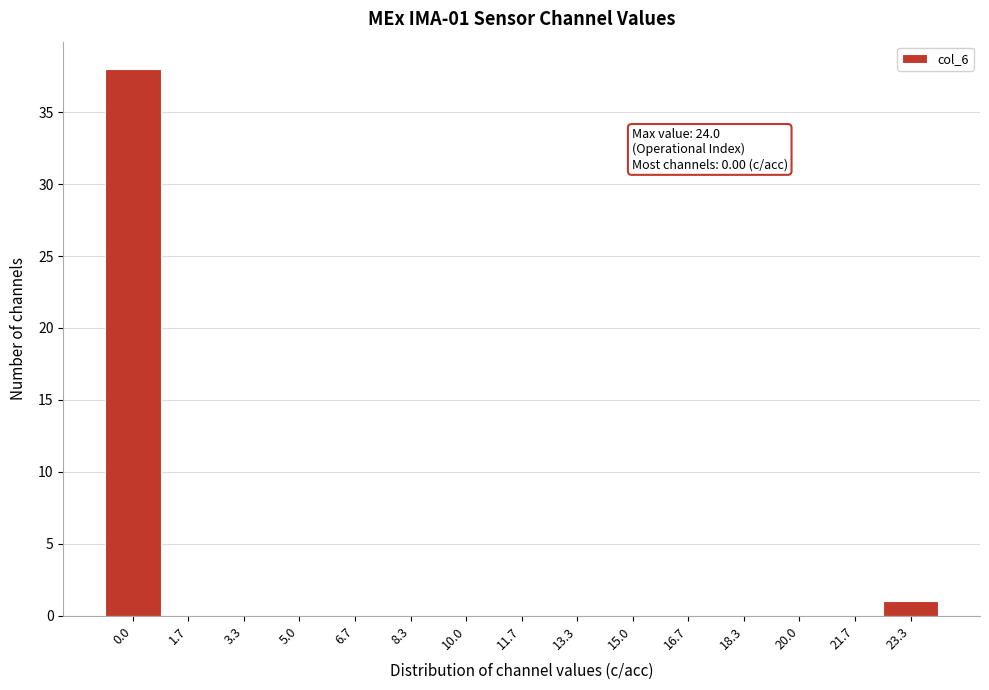

Reading left to right, list all the values displayed in this chart.

0.0=38	1.7=0	3.3=0	5.0=0	6.7=0	8.3=0	10.0=0	11.7=0	13.3=0	15.0=0	16.7=0	18.3=0	20.0=0	21.7=0	23.3=1